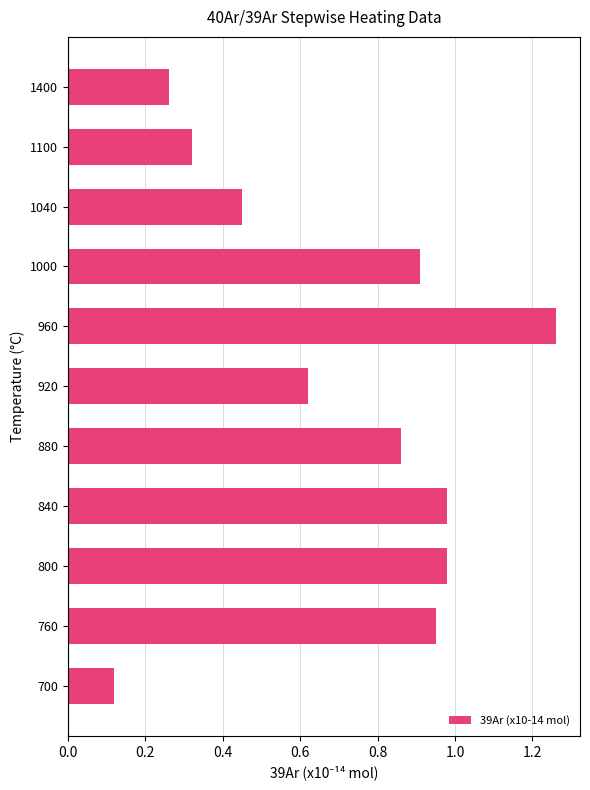

Which has a higher value, 840 or 760?

840